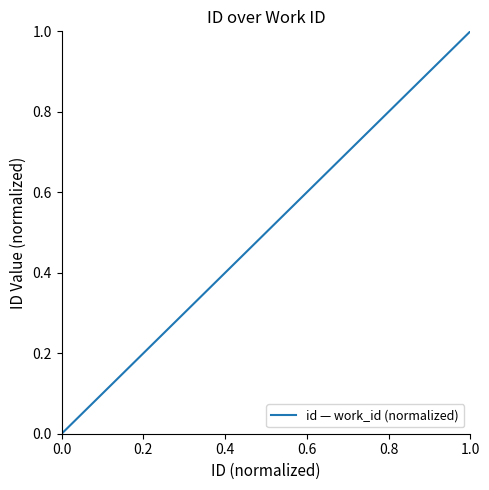

What is the sum of all values?

1.5